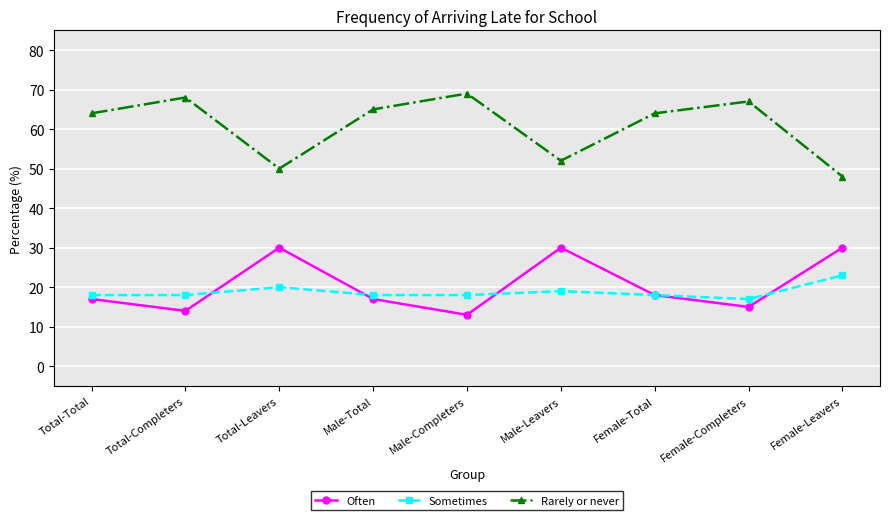

Read the Often value at Male-Completers, to the nearest 10.

10